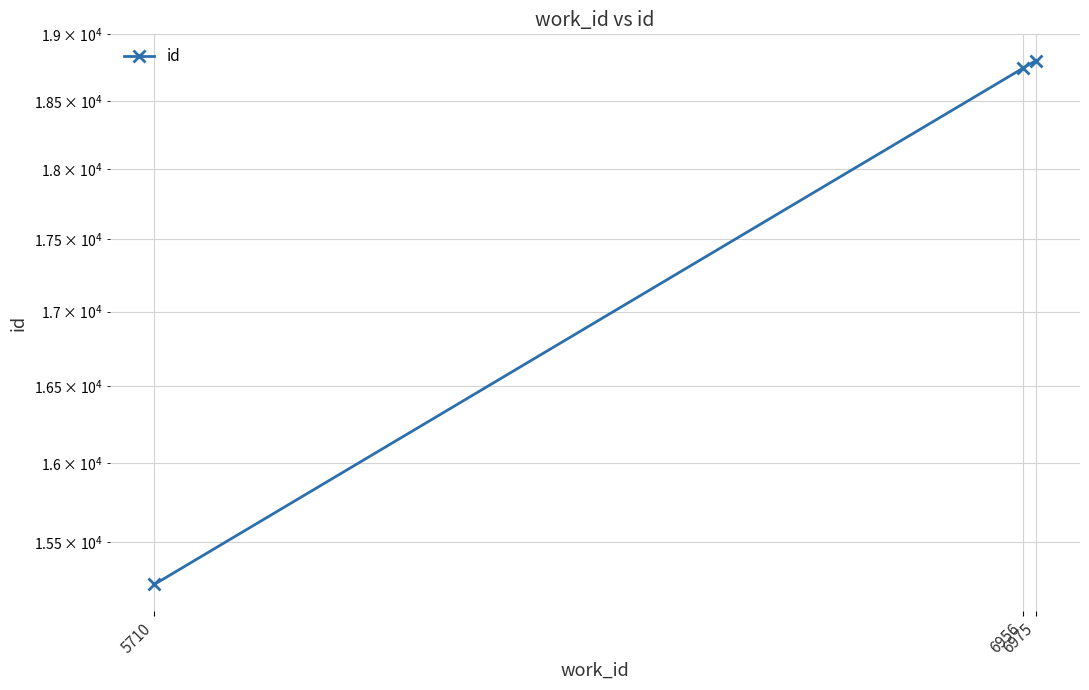

At which category does the chart reach its peak across all series?

6975